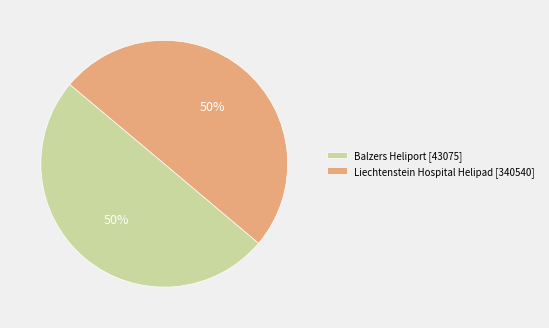

True or false: Balzers Heliport [43075] accounts for 63% of the total.

False